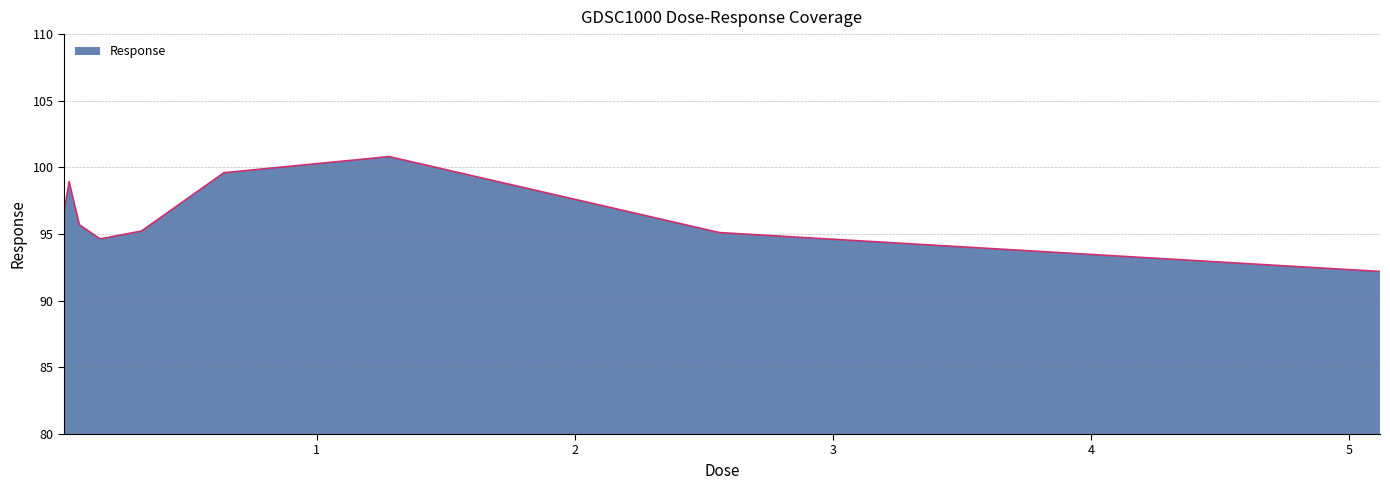

What is the minimum value shown in the chart?

92.2